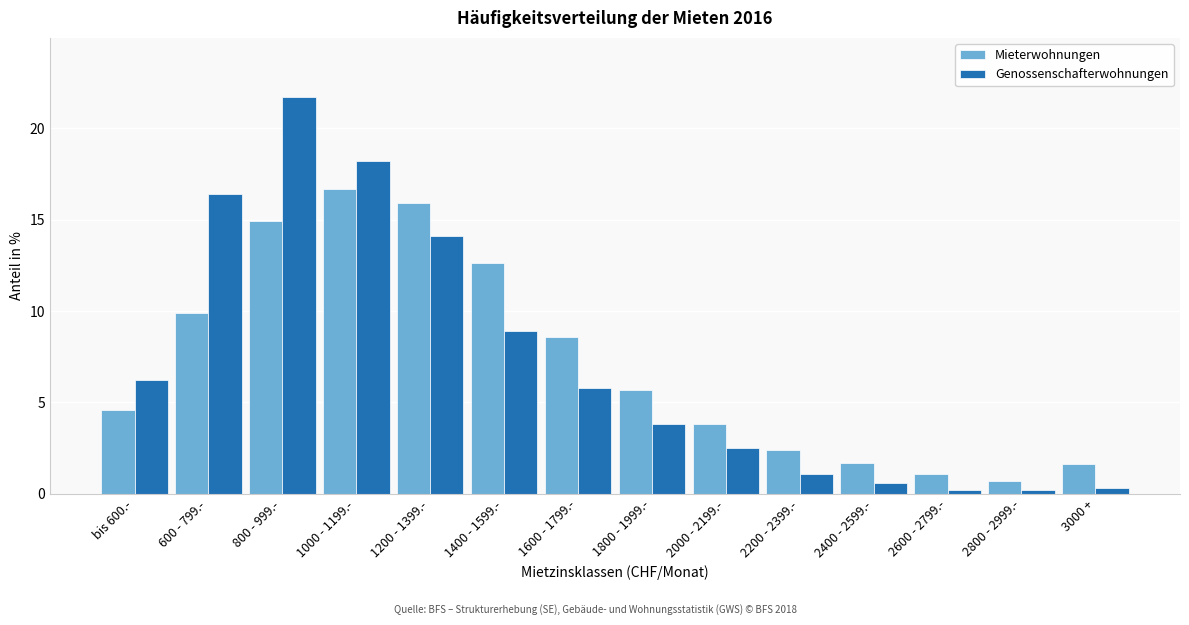

Reading left to right, what are all the values shown in this chart?

Mieterwohnungen: 4.6	9.9	14.9	16.7	15.9	12.6	8.6	5.7	3.8	2.4	1.7	1.1	0.7	1.6
Genossenschafterwohnungen: 6.2	16.4	21.7	18.2	14.1	8.9	5.8	3.8	2.5	1.1	0.6	0.2	0.2	0.3